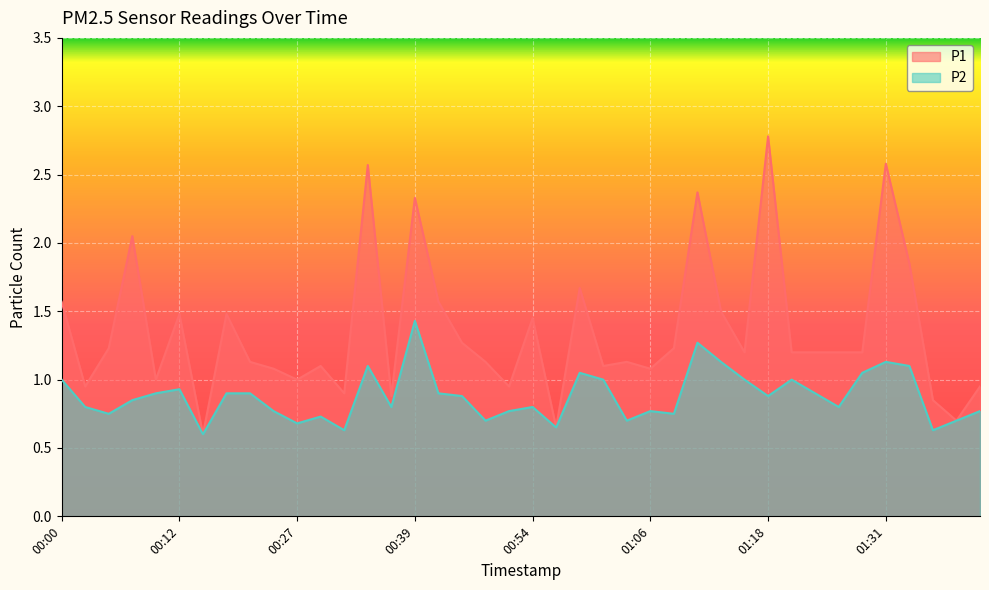

Rank the series by their average value, from highest to lowest.

P1, P2